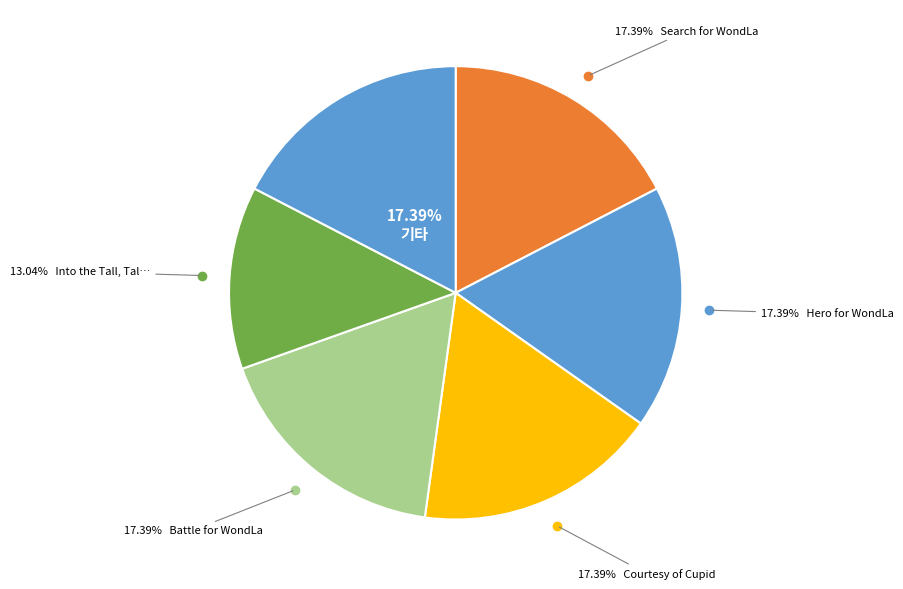

How many segments does this pie chart have?

6